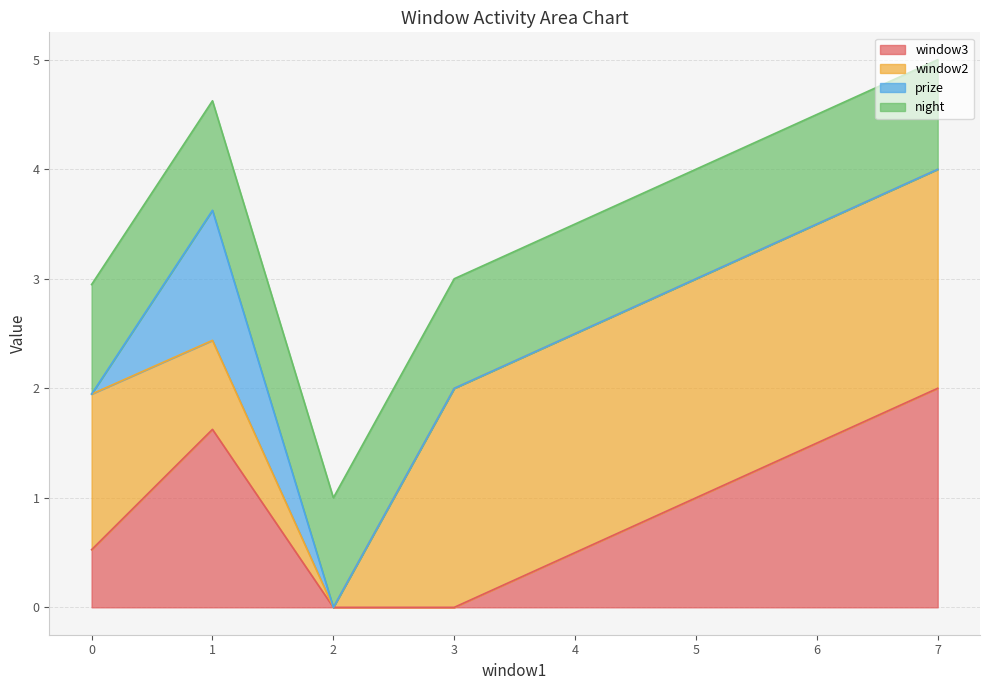

Which category has the highest value in the window3 series?

7